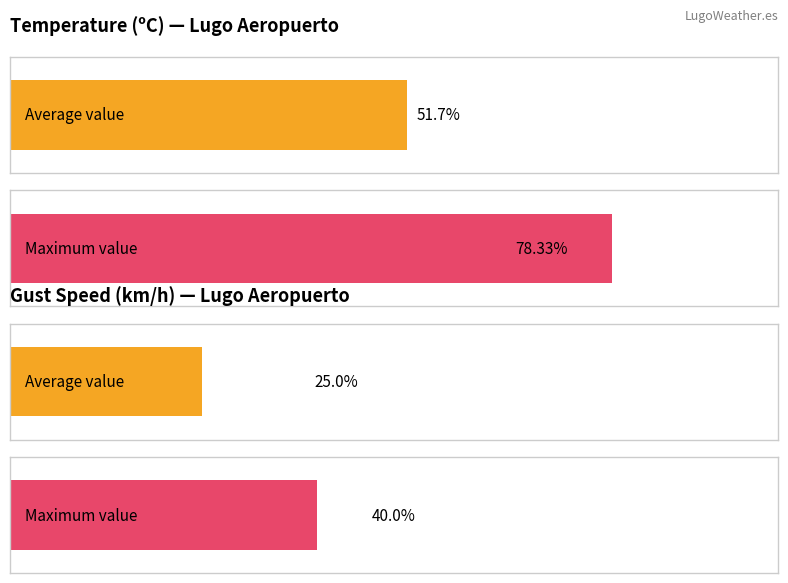

Which series has the largest range (max minus min)?

Temperature (ºC)